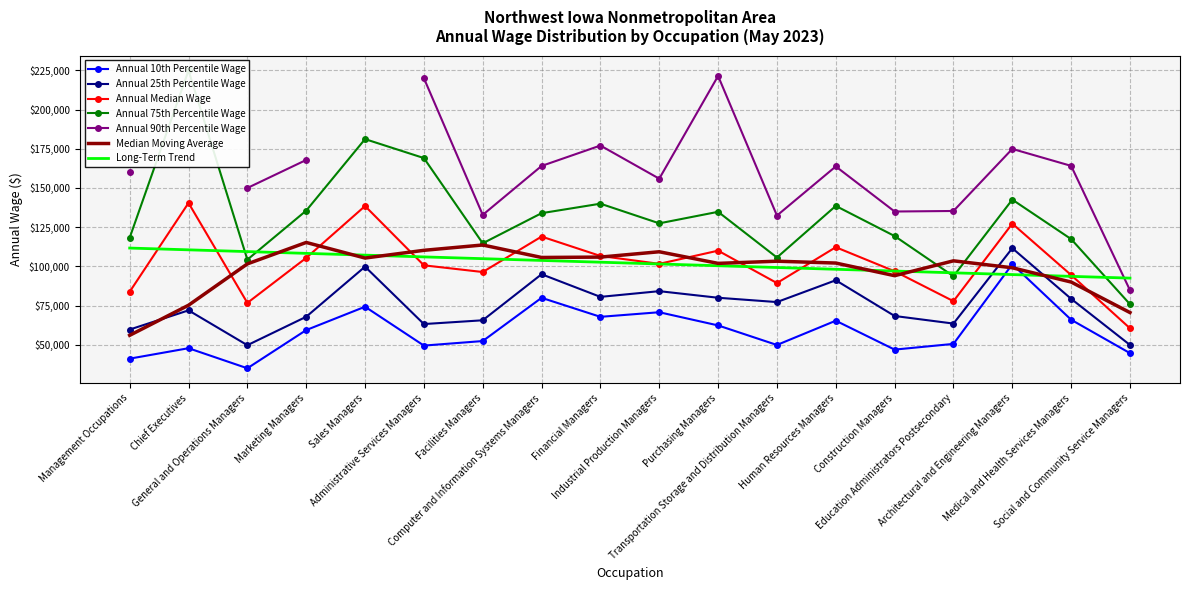

Which category has the lowest value in the Annual 10th Percentile Wage series?

General and Operations Managers